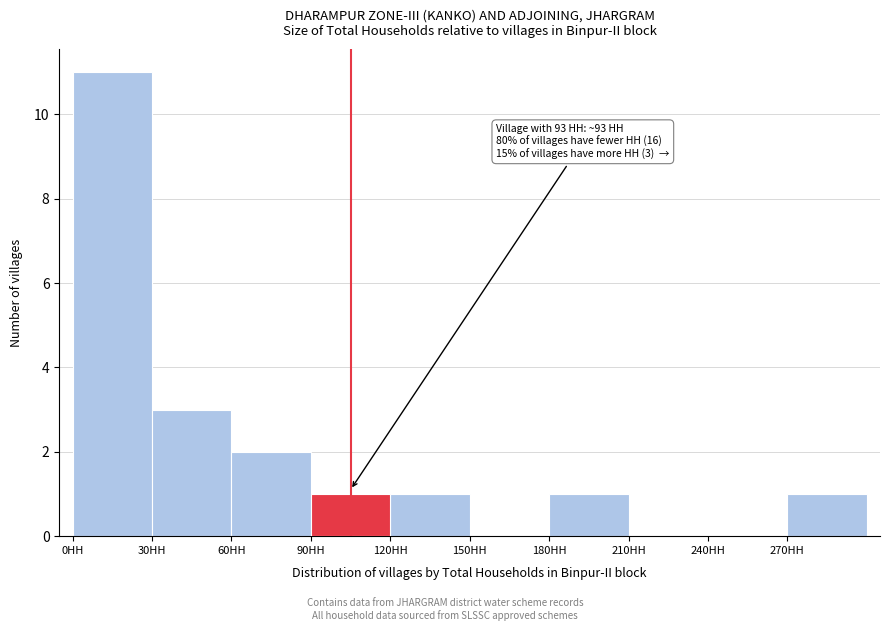

Which range on the x-axis has the tallest bar?

0 to 30